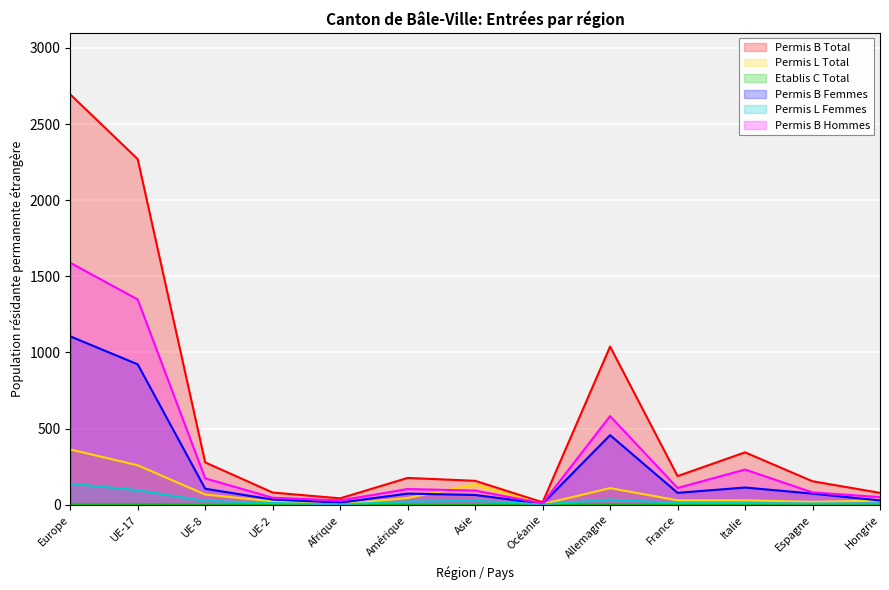

How many data points in Permis L Femmes are less than 12?

6